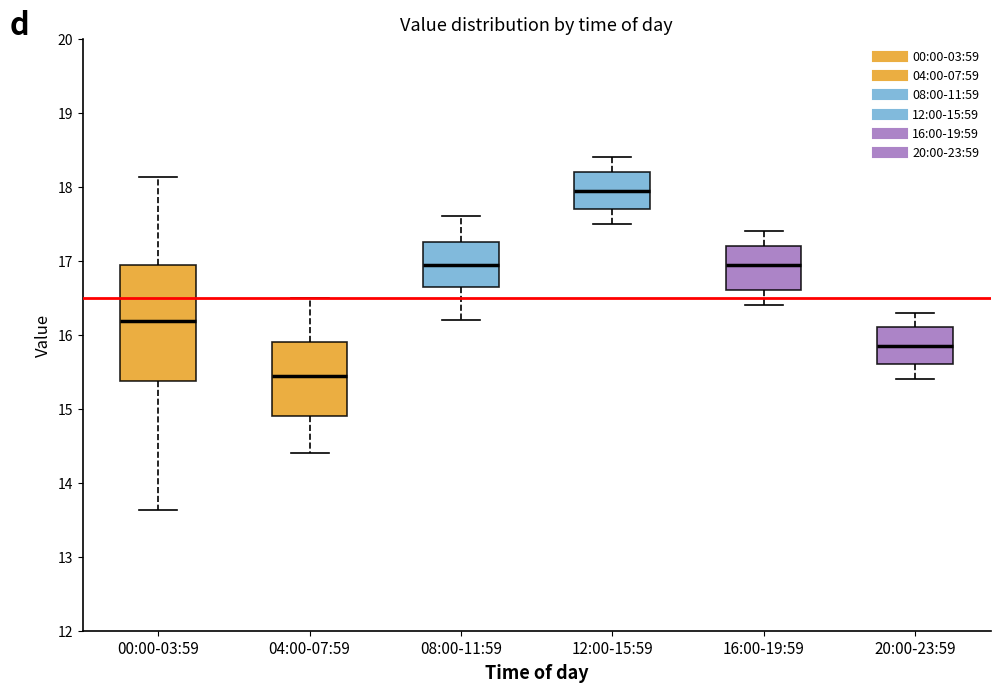

Where does the upper whisker of the box for 04:00-07:59 end on the y-axis? The values are not printed on the chart, so give them approximately, as read against the axis.

16.5